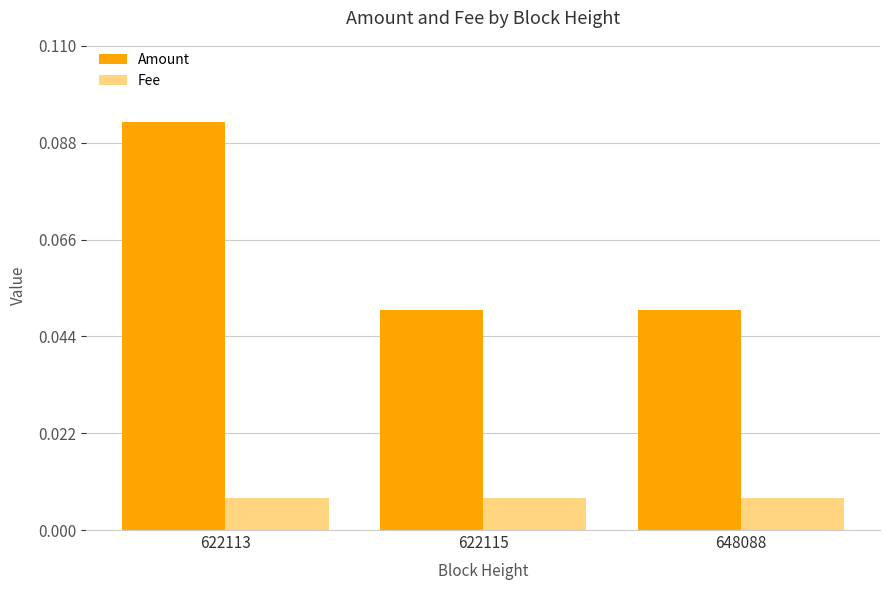

What are all the series names shown in the legend?

Amount, Fee